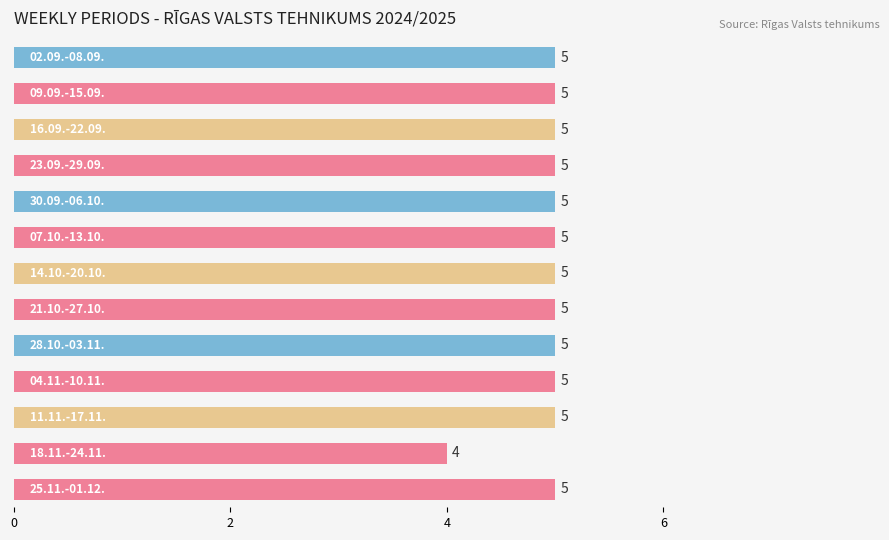

Count the values in the range 5 to 6.

12